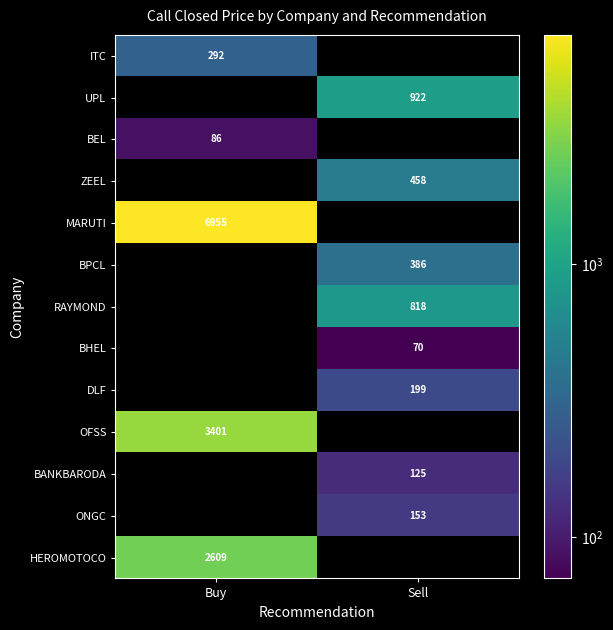

The value of MARUTI at Buy is 2464. True or false?

False